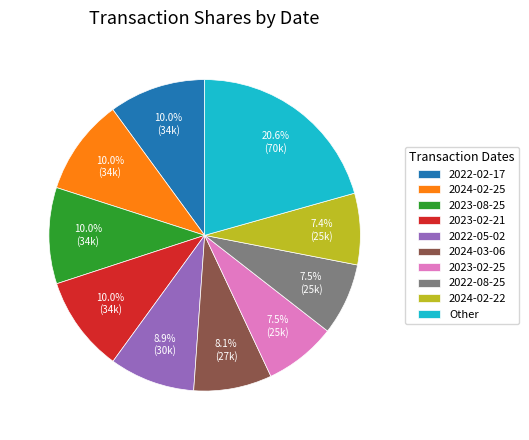

Do Other and 2022-08-25 together represent more than half of the pie?

No